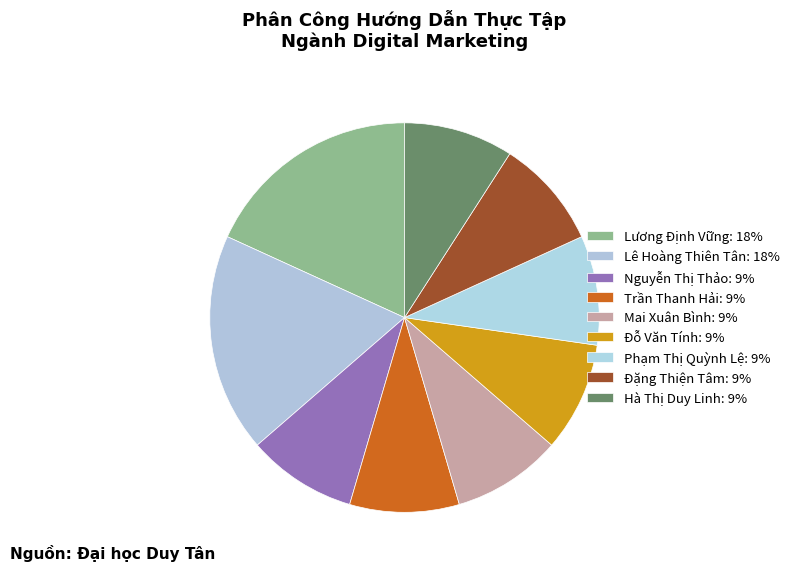

What portion of the pie excludes Đặng Thiện Tâm?

90.9%